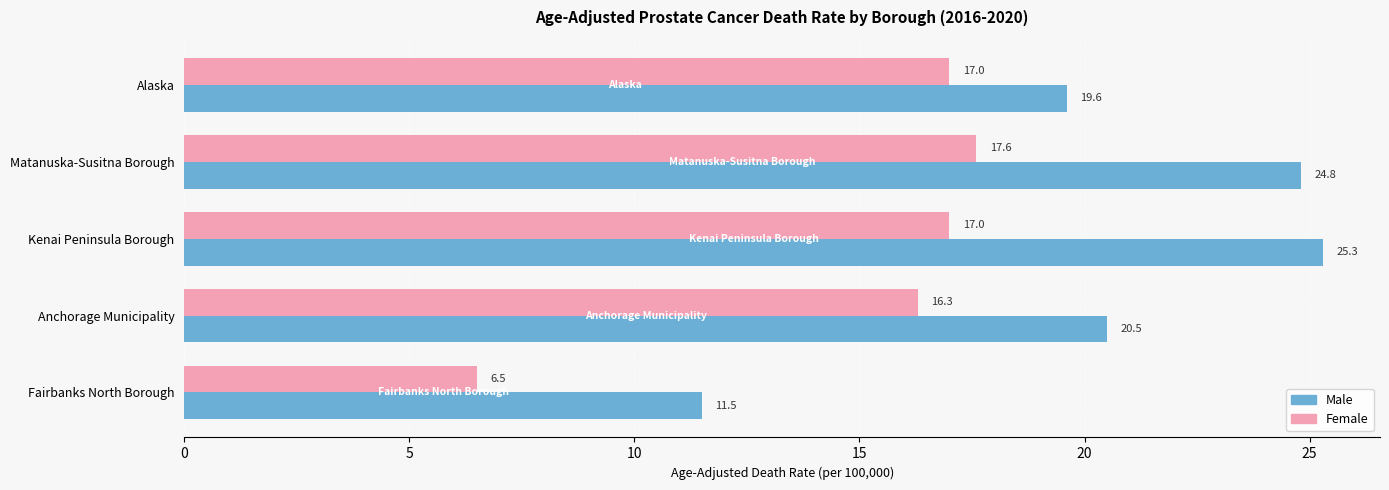

Between Matanuska-Susitna Borough and Kenai Peninsula Borough, which series saw the biggest shift?

Female